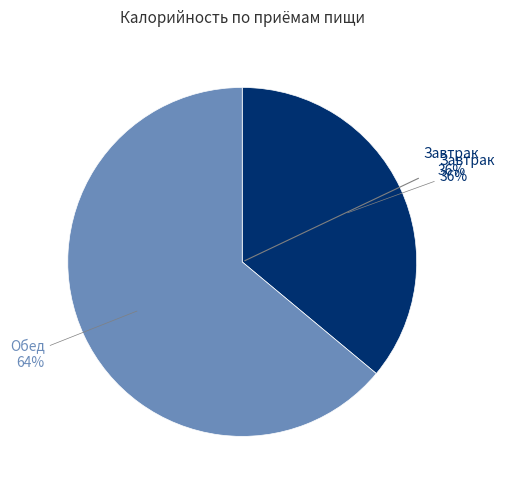

True or false: Завтрак accounts for 36% of the total.

True